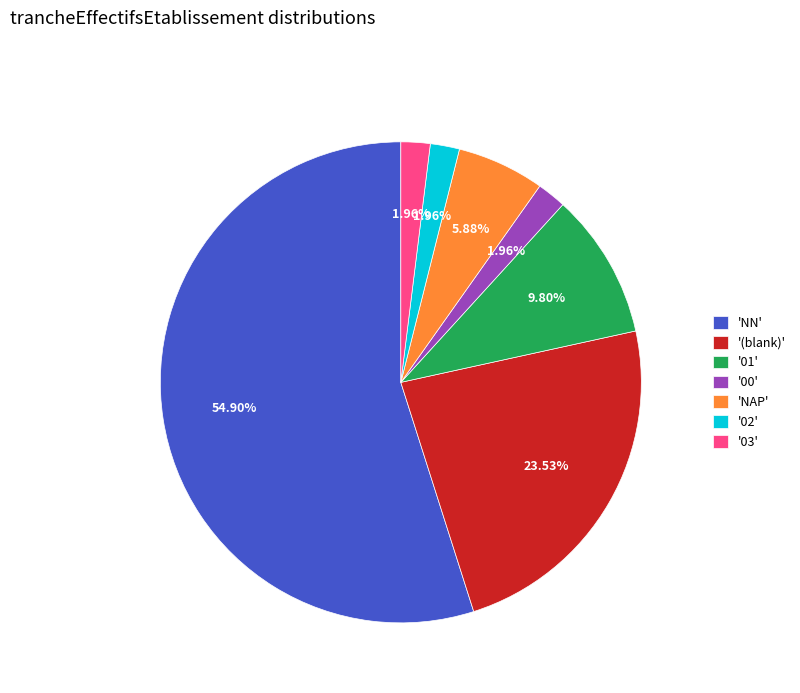

What is the majority slice?

'NN'